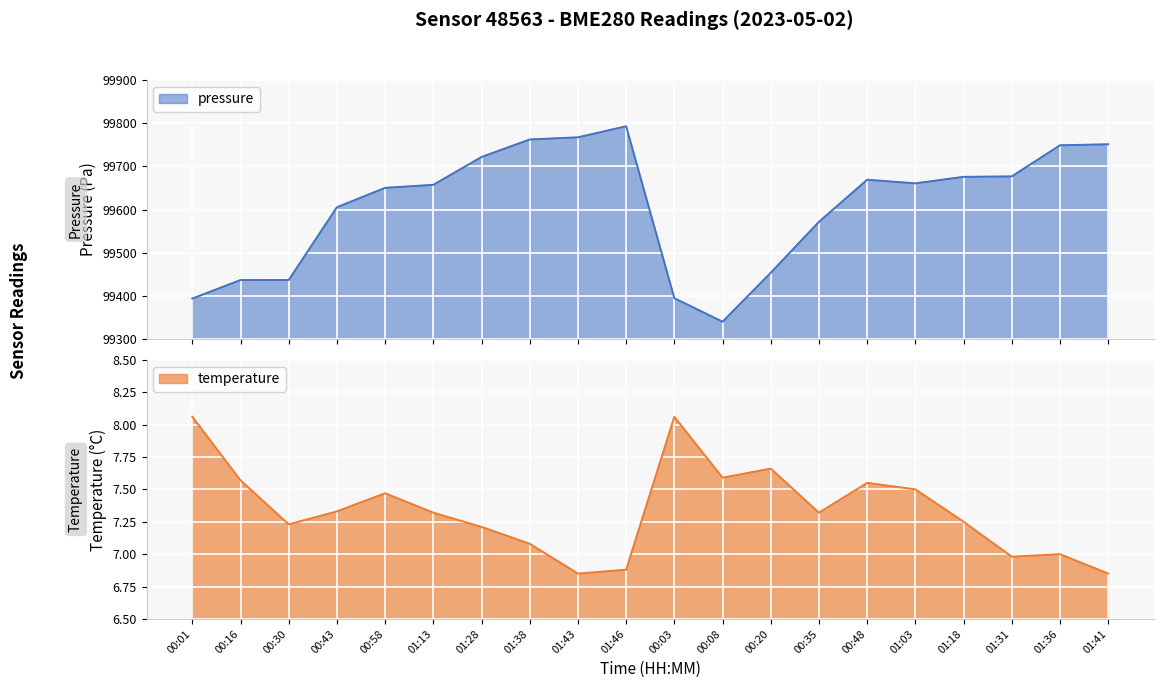

How many data points in temperature are less than 7?

4